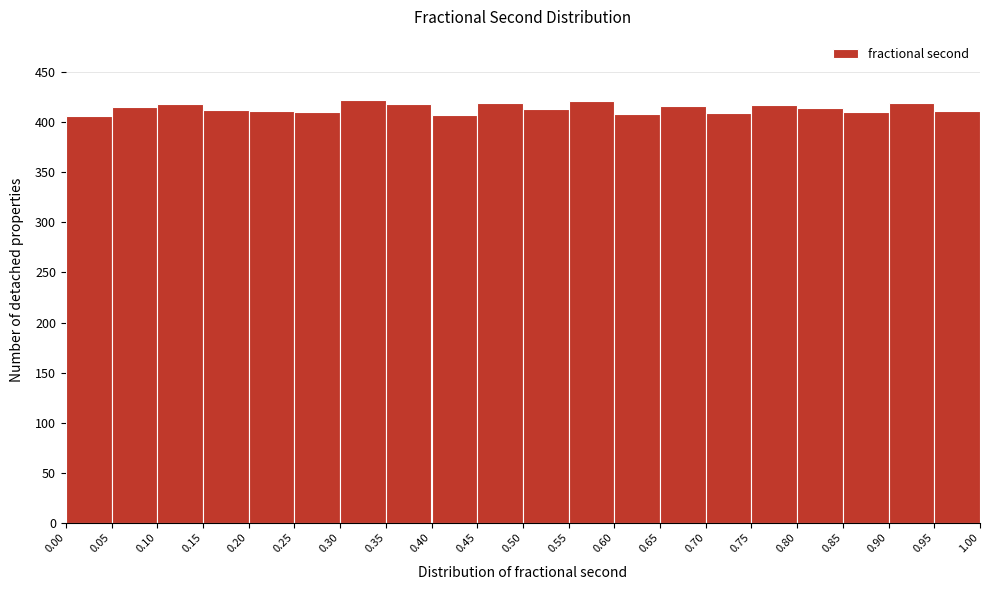

What is the height of the bar covering 0.40 to 0.45 on the x-axis? The values are not printed on the chart, so give them approximately, as read against the axis.

405